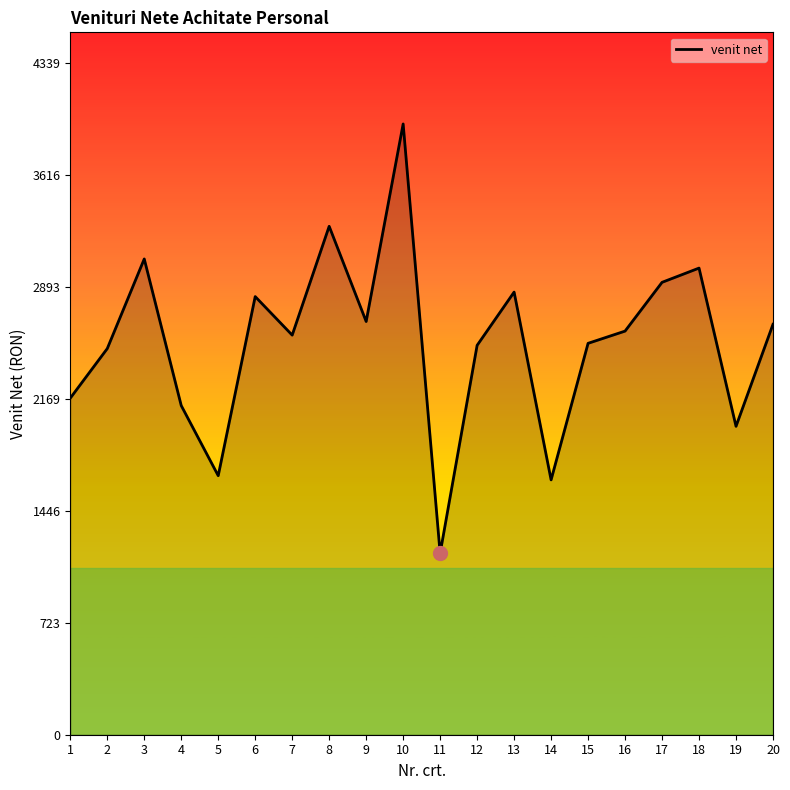

What is the sum of all values?

50755